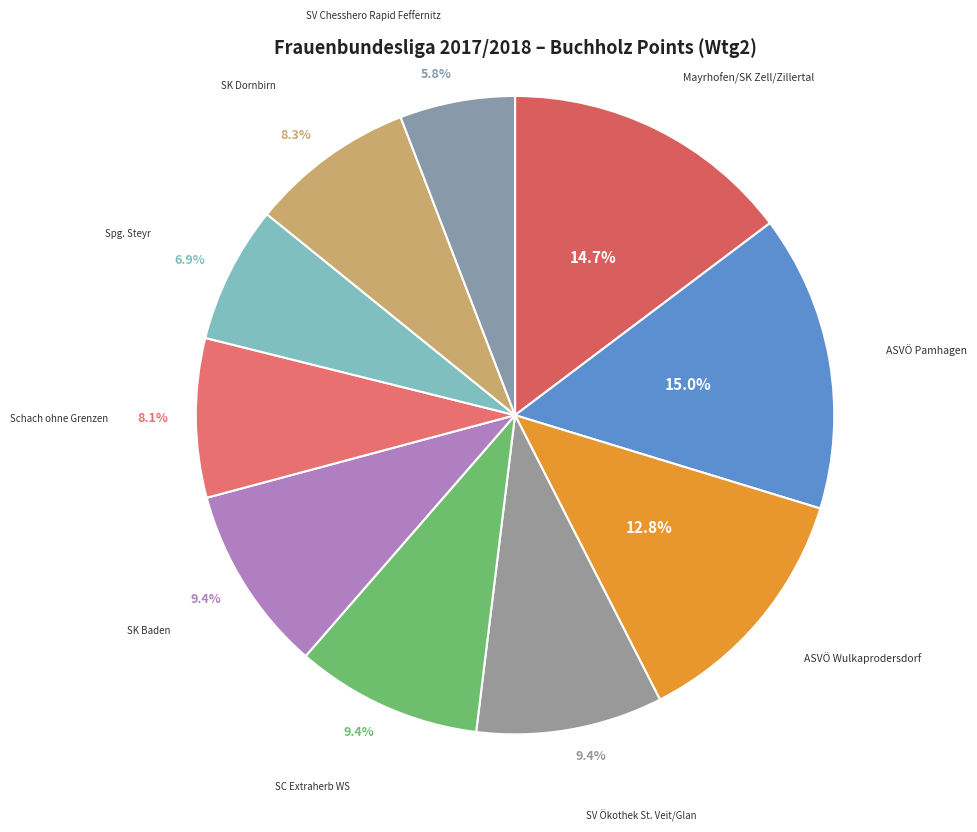

Which slice is the smallest?

SV Chesshero Rapid Feffernitz